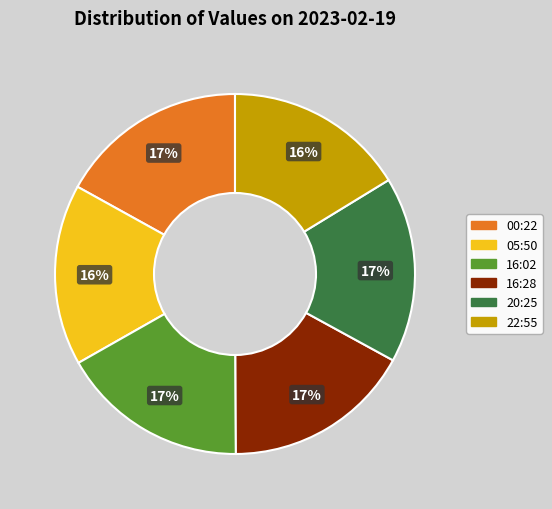

Approximately how many times larger is the value at 00:22 compared to 16:28?

1.0